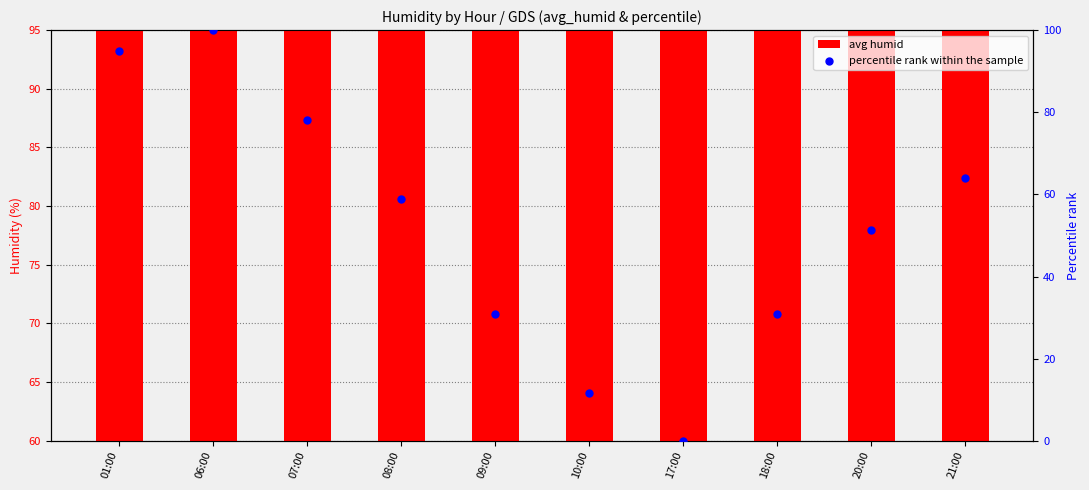

Is the value of percentile rank within the sample at 06:00 greater than the value of avg humid at 20:00?

Yes